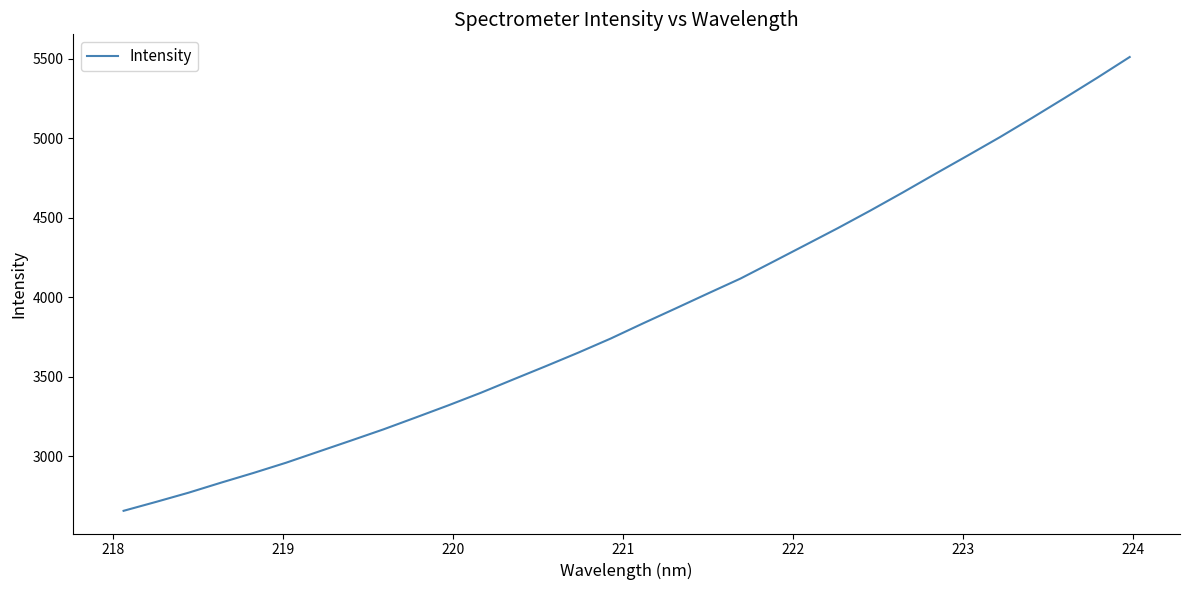

What is the maximum value shown in the chart?

5511.5